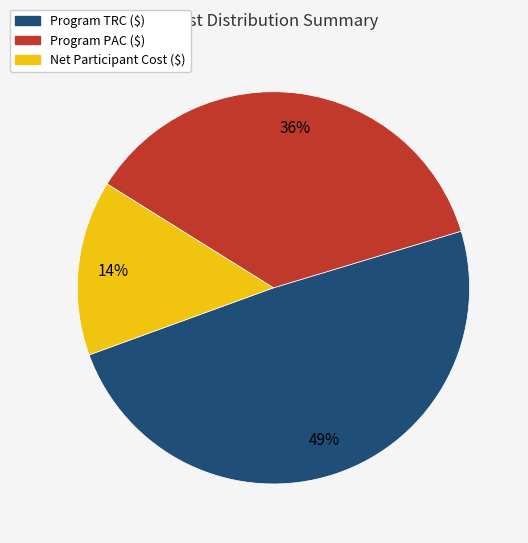

To the nearest percent, what portion does Net Participant Cost ($) represent?

14%